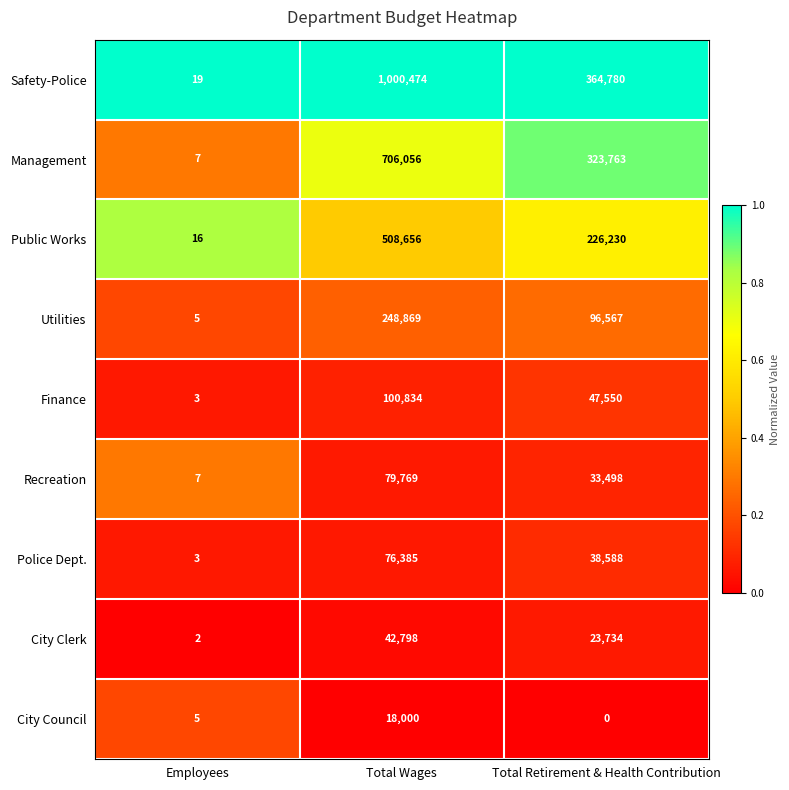

Reading left to right, list all the values displayed in this chart.

Safety-Police: Employees=19	Total Wages=1000474	Total Retirement & Health Contribution=364780
Management: Employees=7	Total Wages=706056	Total Retirement & Health Contribution=323763
Public Works: Employees=16	Total Wages=508656	Total Retirement & Health Contribution=226230
Utilities: Employees=5	Total Wages=248869	Total Retirement & Health Contribution=96567
Finance: Employees=3	Total Wages=100834	Total Retirement & Health Contribution=47550
Recreation: Employees=7	Total Wages=79769	Total Retirement & Health Contribution=33498
Police Dept.: Employees=3	Total Wages=76385	Total Retirement & Health Contribution=38588
City Clerk: Employees=2	Total Wages=42798	Total Retirement & Health Contribution=23734
City Council: Employees=5	Total Wages=18000	Total Retirement & Health Contribution=0